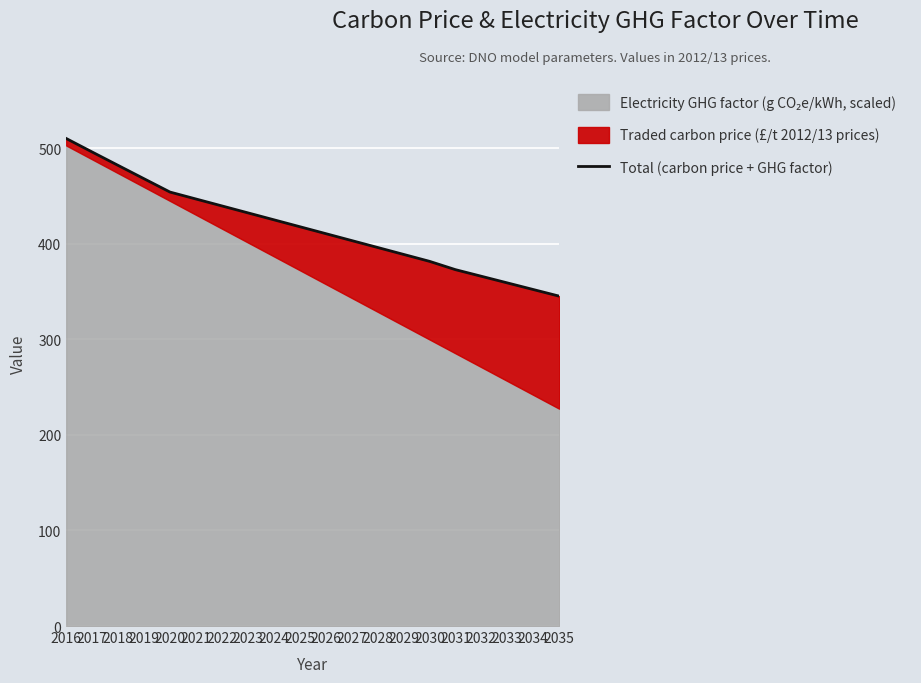

What is the difference between the values at 2016 and 2027?

106.8